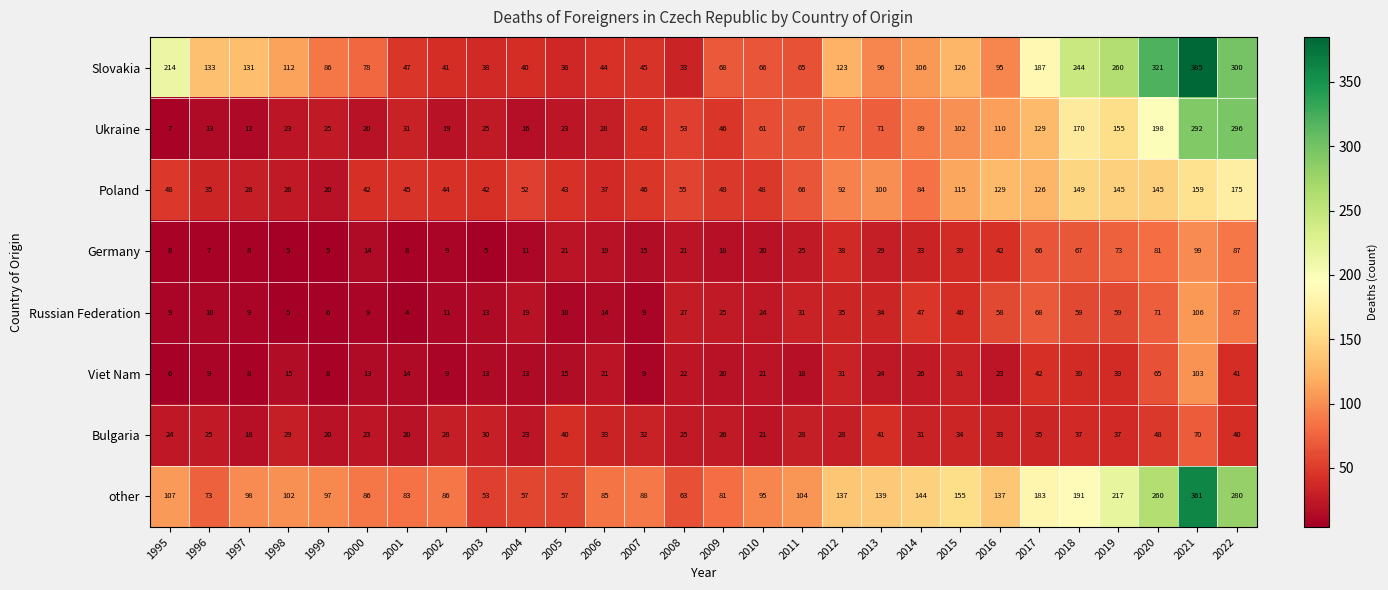

What value does the Ukraine series have at 2018, to the nearest 10?

170